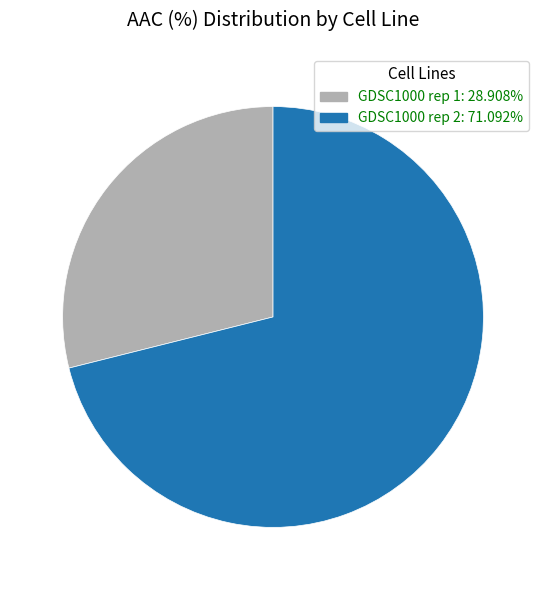

What is the ratio of the value at GDSC1000 rep 1: 28.908% to the value at GDSC1000 rep 2: 71.092%?

0.4